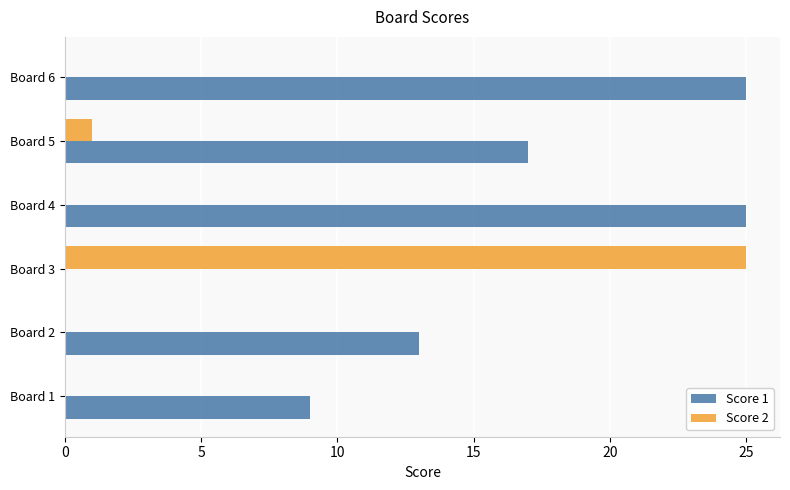

Between Board 2 and Board 3, which series saw the biggest shift?

Score 2